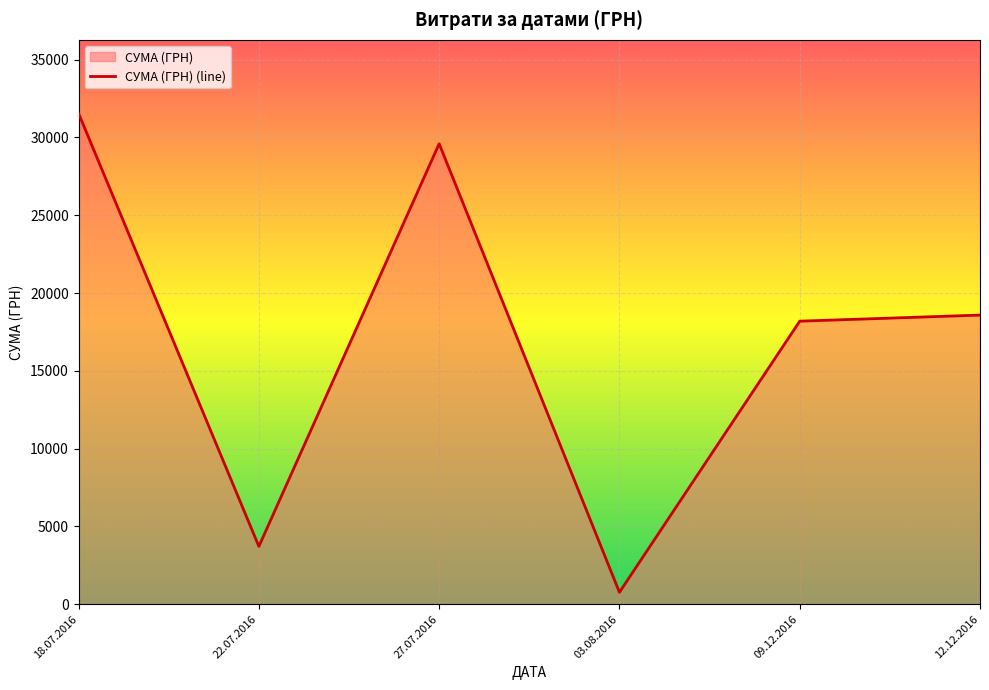

Which category has the lowest value across all series?

03.08.2016